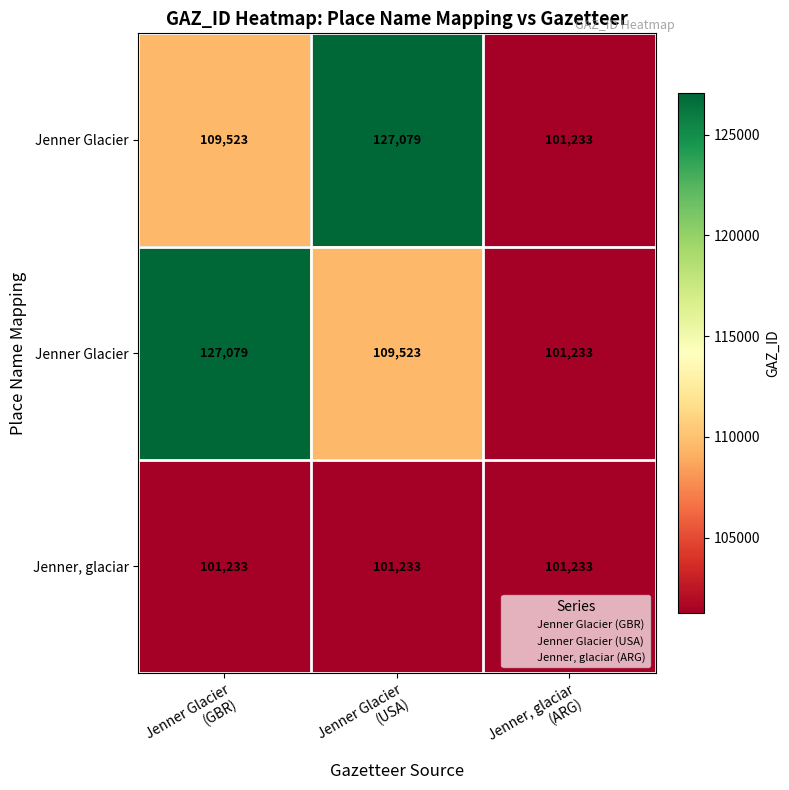

At how many categories does at least one series exceed 125298?

2